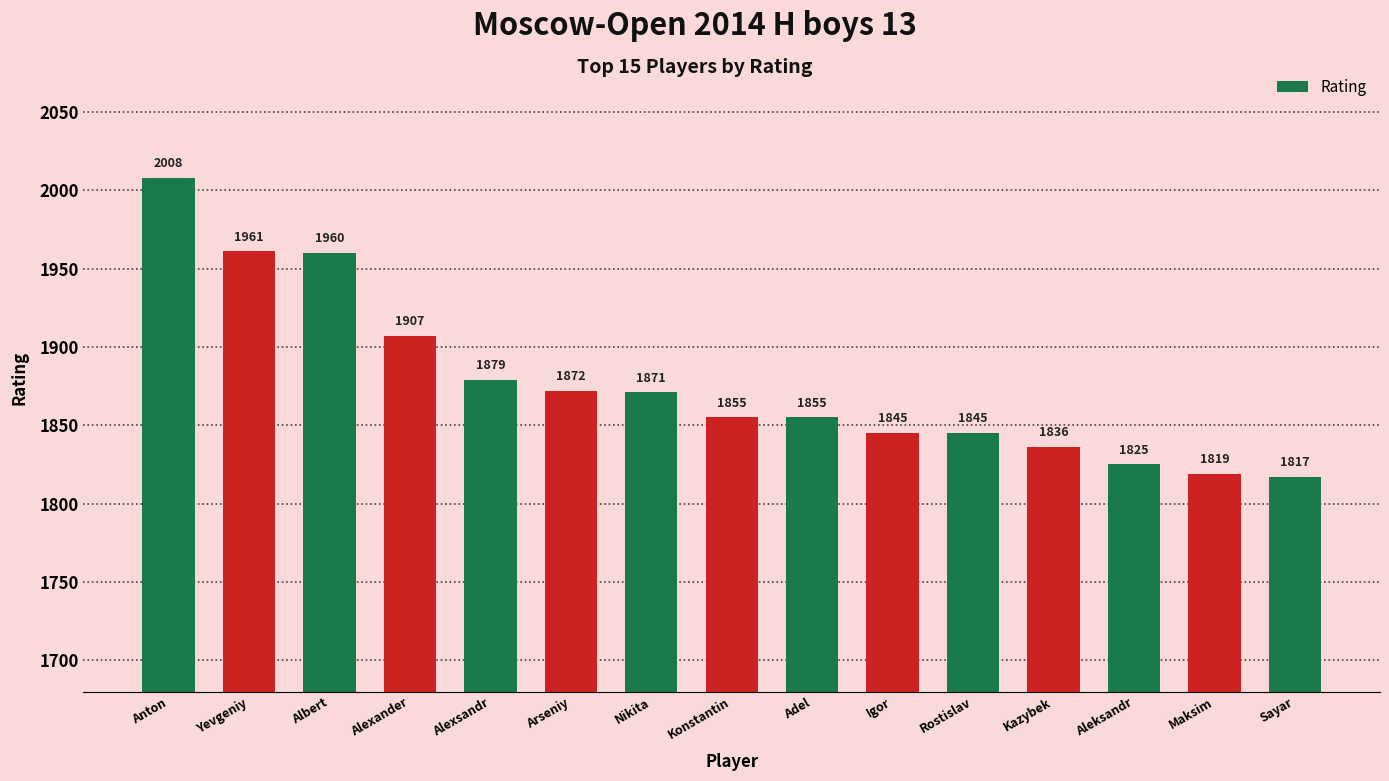

What is the difference between the values at Igor and Konstantin?

10